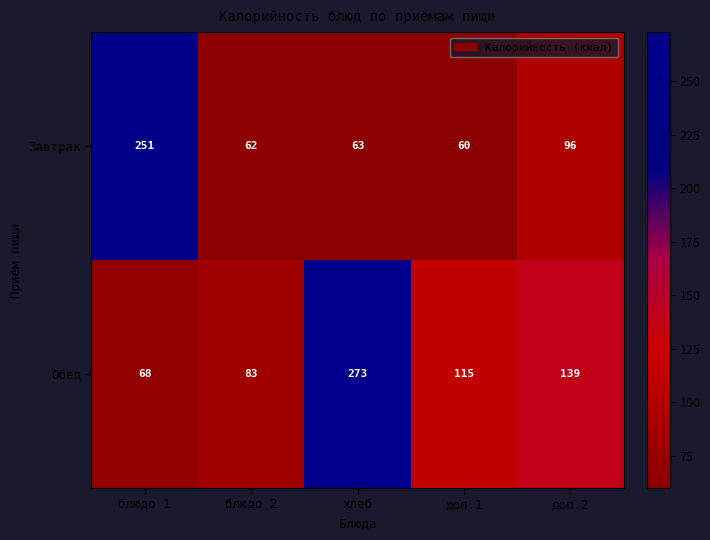

What is the difference between the highest and lowest values at блюдо 2?

21